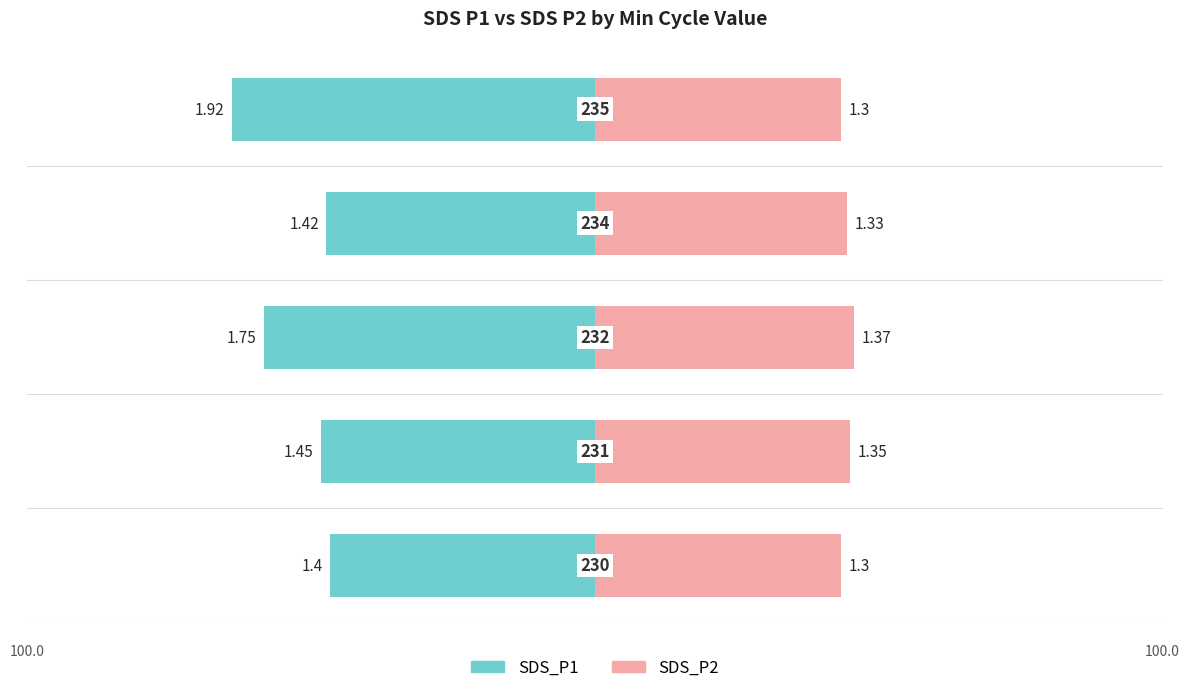

True or false: SDS_P2 has a value of 1.4 at 2.

True